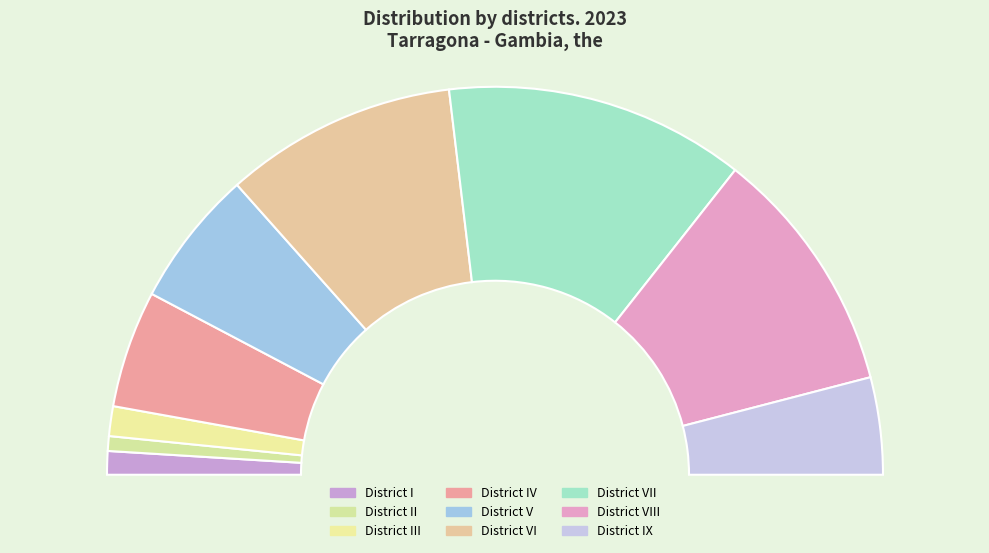

Is the sum of District VI and District V greater than half?

No